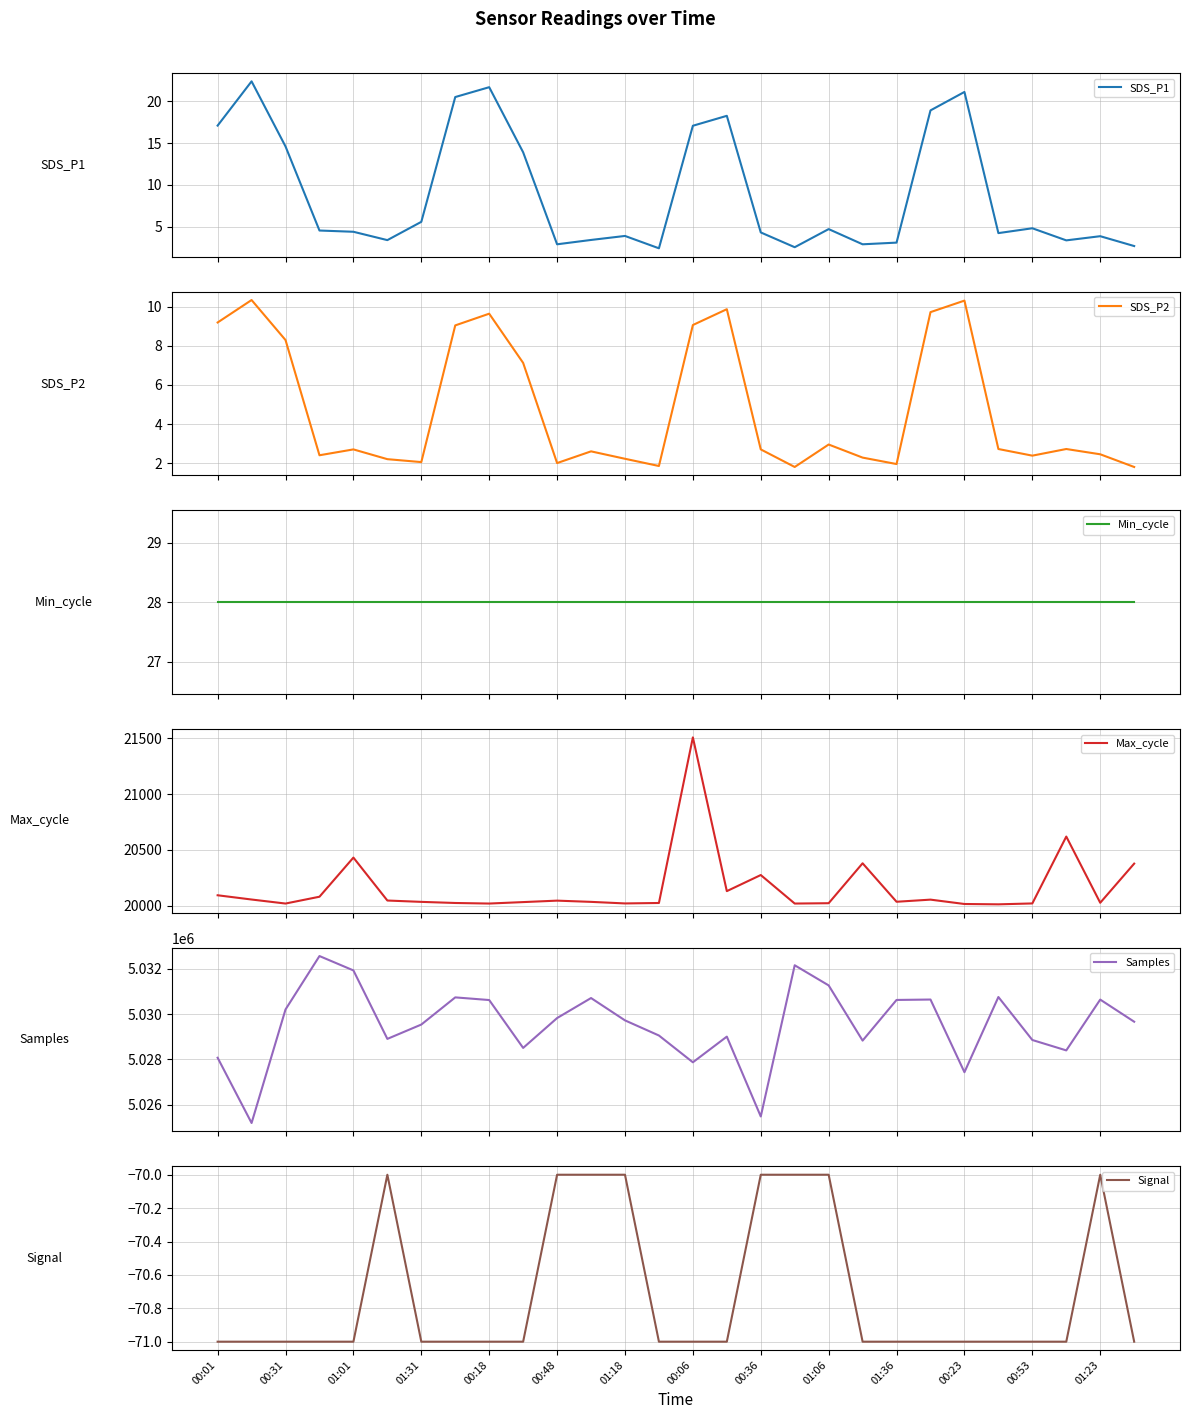

Does the chart display data point markers on the line(s)?

No